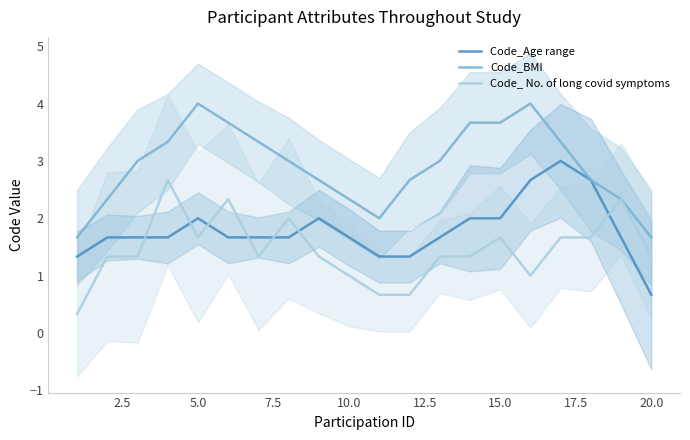

How many intersections are there between Code_Age range and Code_ No. of long covid symptoms?

7